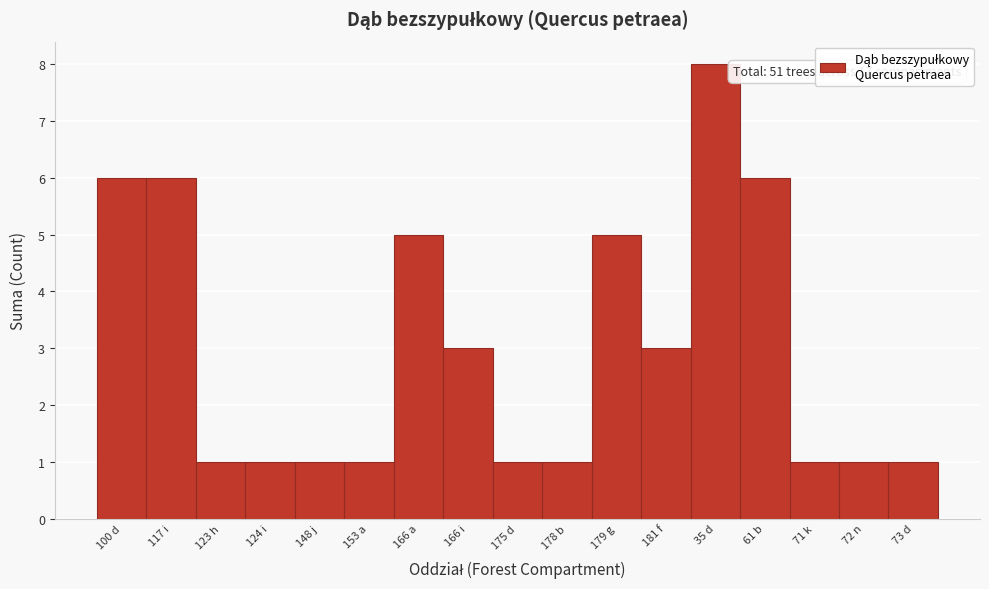

Reading left to right, list all the values displayed in this chart.

6	6	1	1	1	1	5	3	1	1	5	3	8	6	1	1	1